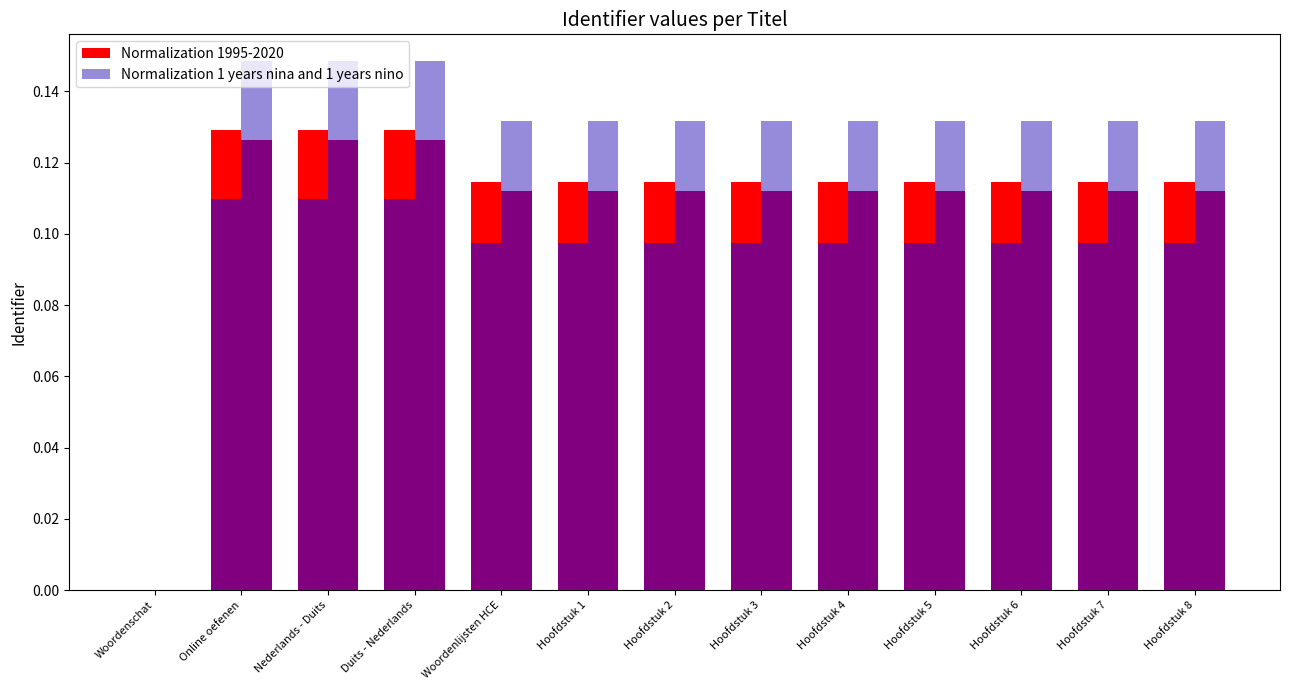

Reading left to right, transcribe all the data shown in this chart.

Normalization 1995-2020: 0.0	0.1	0.1	0.1	0.1	0.1	0.1	0.1	0.1	0.1	0.1	0.1	0.1
Normalization 1 years nina and 1 years nino: 0.0	0.1	0.1	0.1	0.1	0.1	0.1	0.1	0.1	0.1	0.1	0.1	0.1